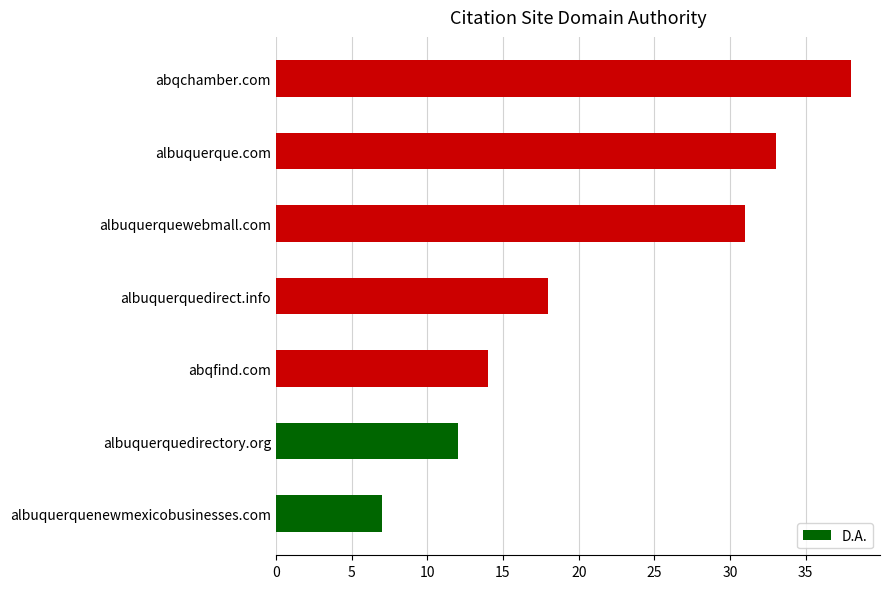

Reading top to bottom, what are all the values shown in this chart?

38	33	31	18	14	12	7